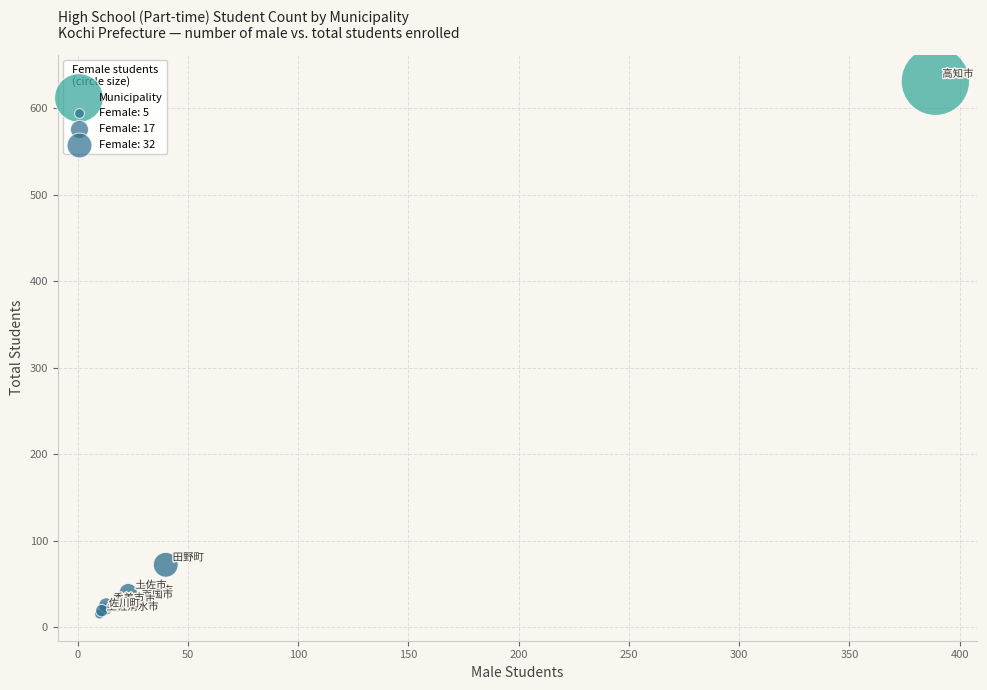

What Y value in the scatter plot is closest to 323?

72